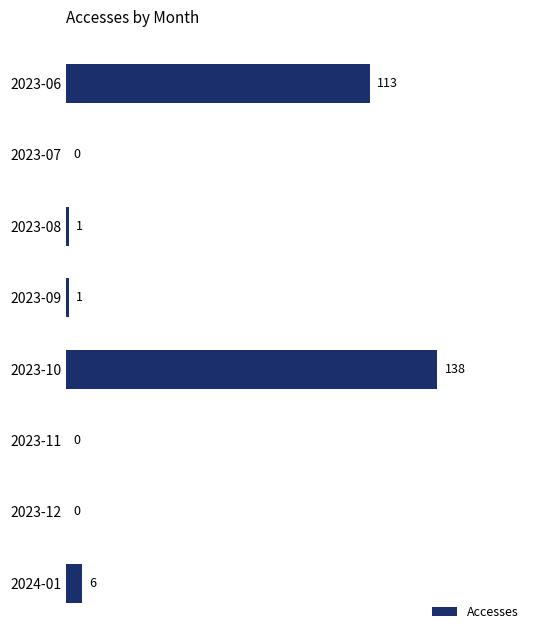

Which label corresponds to the largest value in the chart?

2023-10